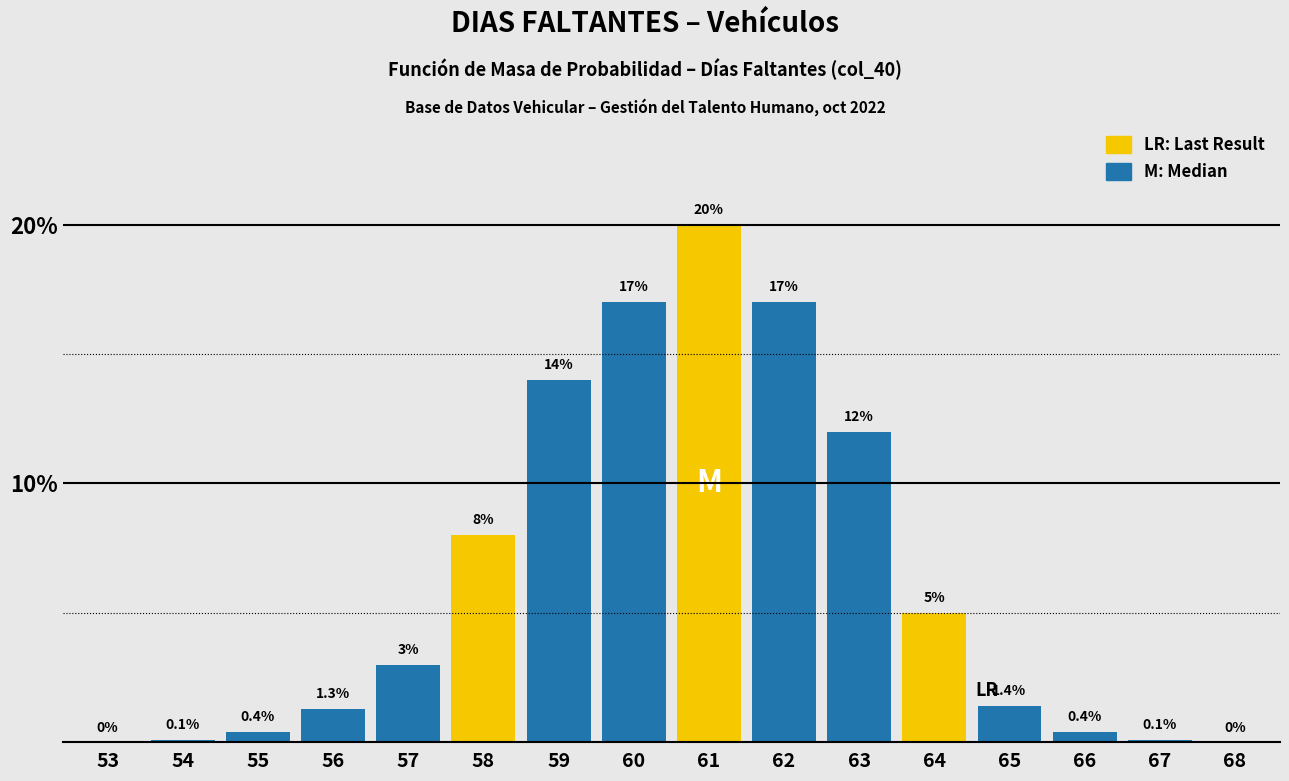

Reading left to right, list all the values displayed in this chart.

53=0.0	54=0.1	55=0.4	56=1.3	57=3.0	58=8.0	59=14.0	60=17.0	61=20.0	62=17.0	63=12.0	64=5.0	65=1.4	66=0.4	67=0.1	68=0.0